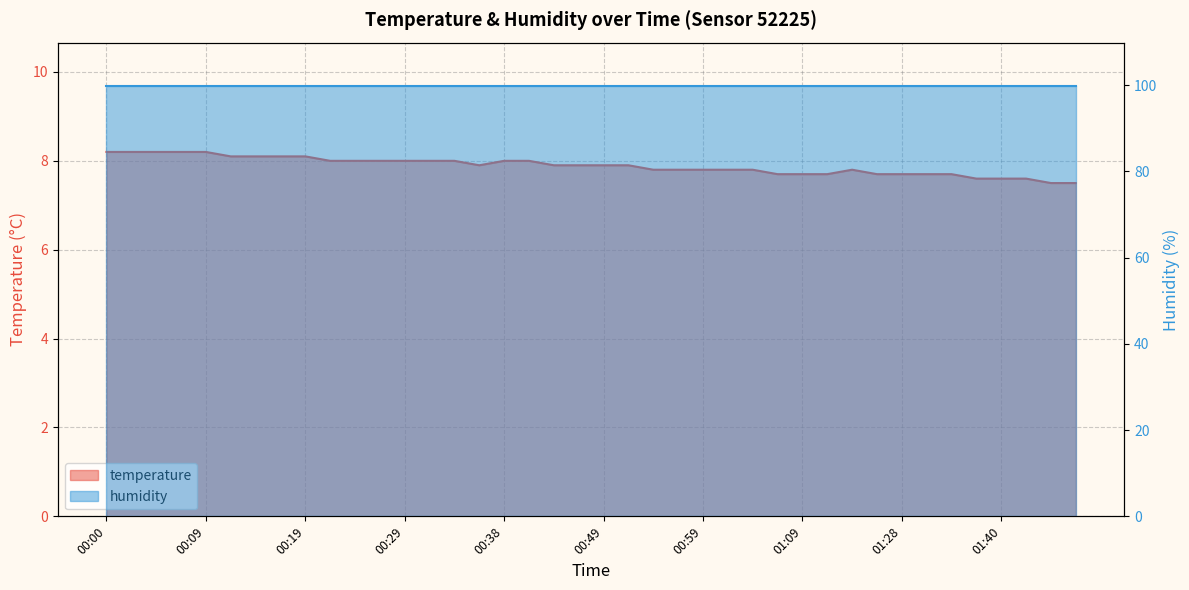

Which label corresponds to the largest value in the chart?

00:00